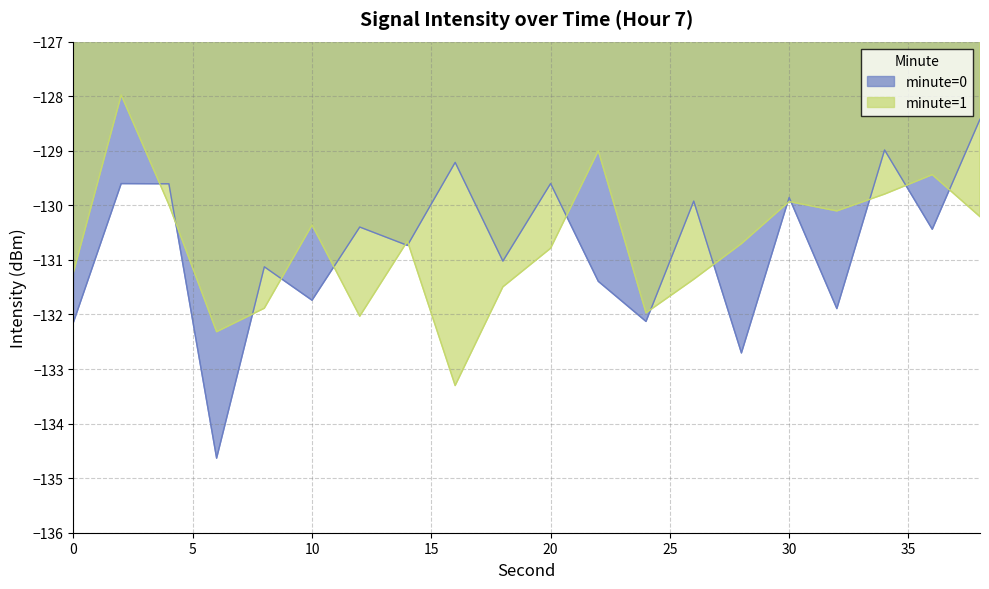

What is the difference between the maximum and minimum values?

6.2